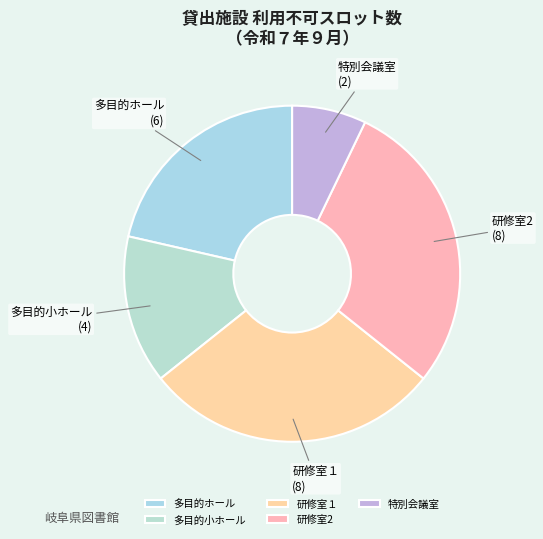

Combined, do 多目的小ホール and 研修室2 account for over 50%?

No